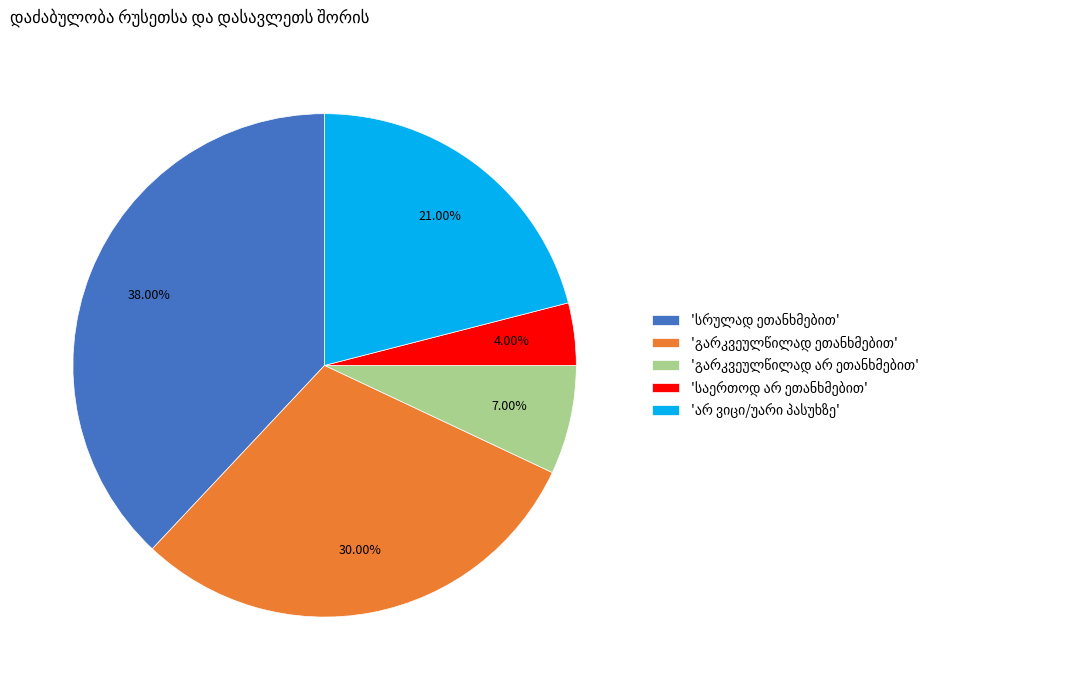

Is there a majority slice in this chart?

No